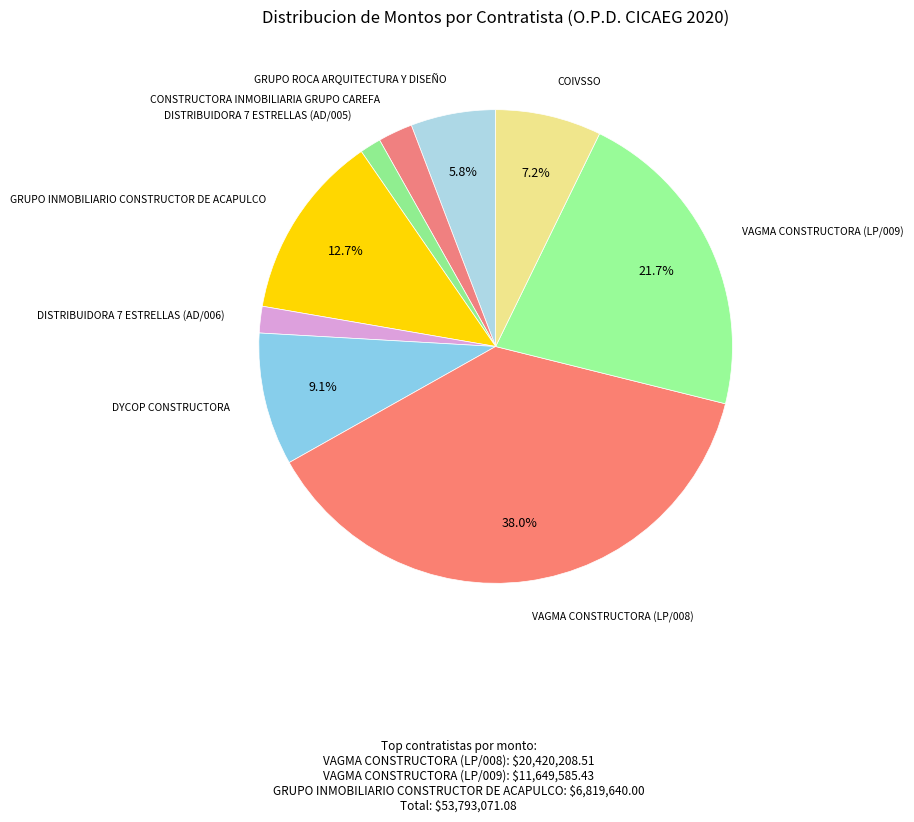

How many segments does this pie chart have?

9